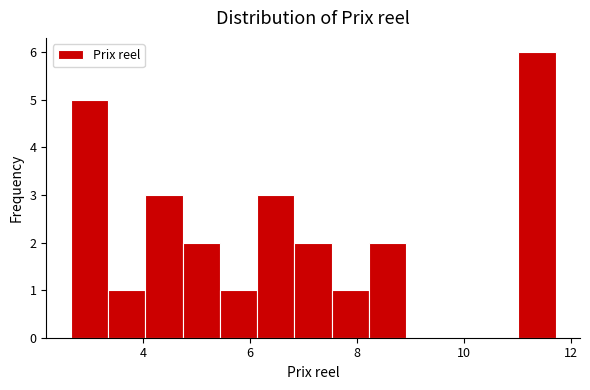

Around what value on the x-axis is the tallest bar? Give the approximate position of its centre, as read against the axis.

11.4